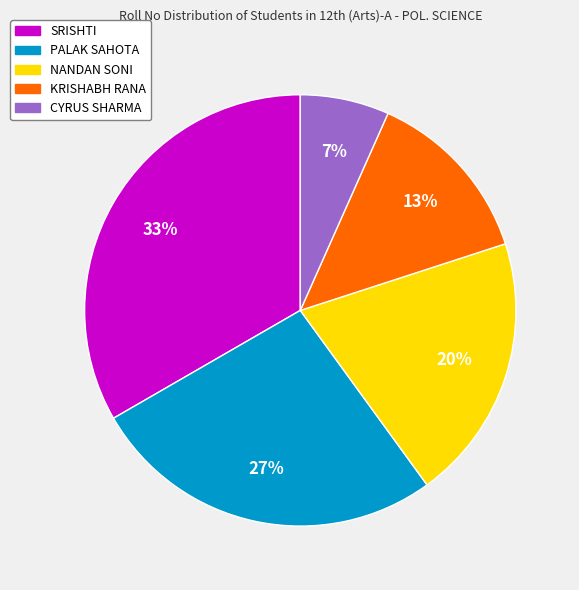

Which category has the biggest portion of the pie?

SRISHTI